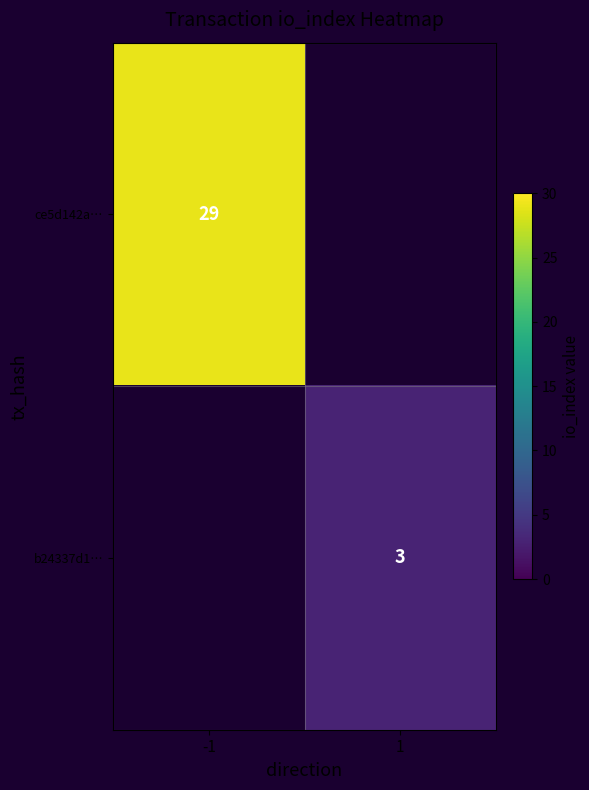

True or false: ce5d142a… has a value of 45 at -1.

False